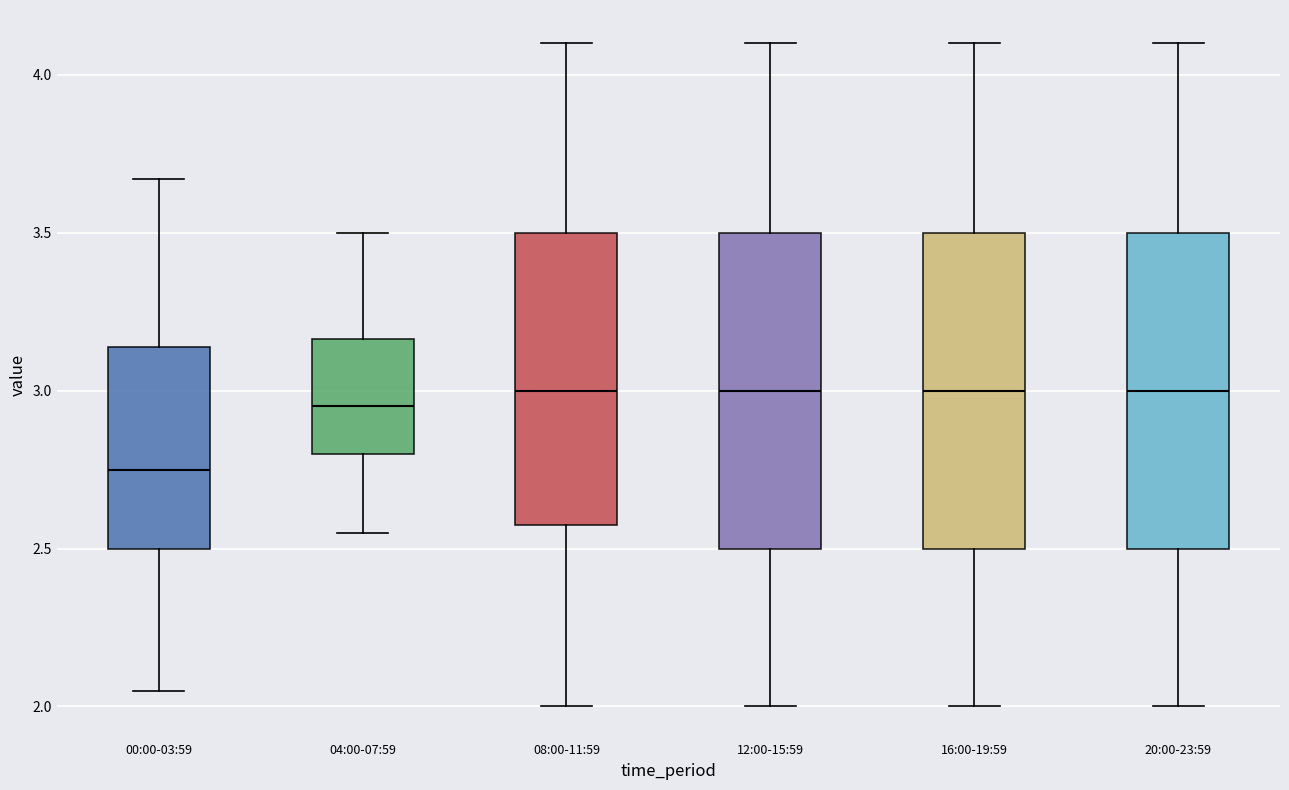

Reading left to right, transcribe this box plot: for each box, give where its median line is, the range the box spans, and where its two whiskers end, as read against the y-axis. The values are not printed on the chart, so give them approximately, as read against the axis.

00:00-03:59: median 2.75, box 2.50 to 3.15, whiskers 2.05 to 3.65
04:00-07:59: median 2.95, box 2.80 to 3.15, whiskers 2.55 to 3.50
08:00-11:59: median 3.00, box 2.60 to 3.50, whiskers 2.00 to 4.10
12:00-15:59: median 3.00, box 2.50 to 3.50, whiskers 2.00 to 4.10
16:00-19:59: median 3.00, box 2.50 to 3.50, whiskers 2.00 to 4.10
20:00-23:59: median 3.00, box 2.50 to 3.50, whiskers 2.00 to 4.10